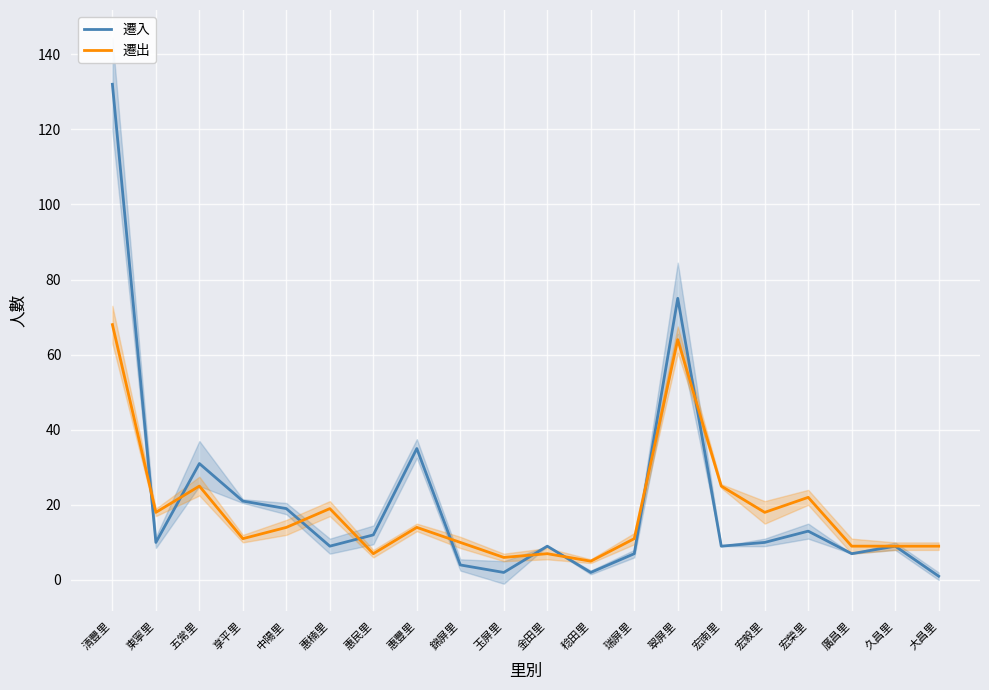

Rank the series at 中陽里 from highest to lowest value.

遷入, 遷出